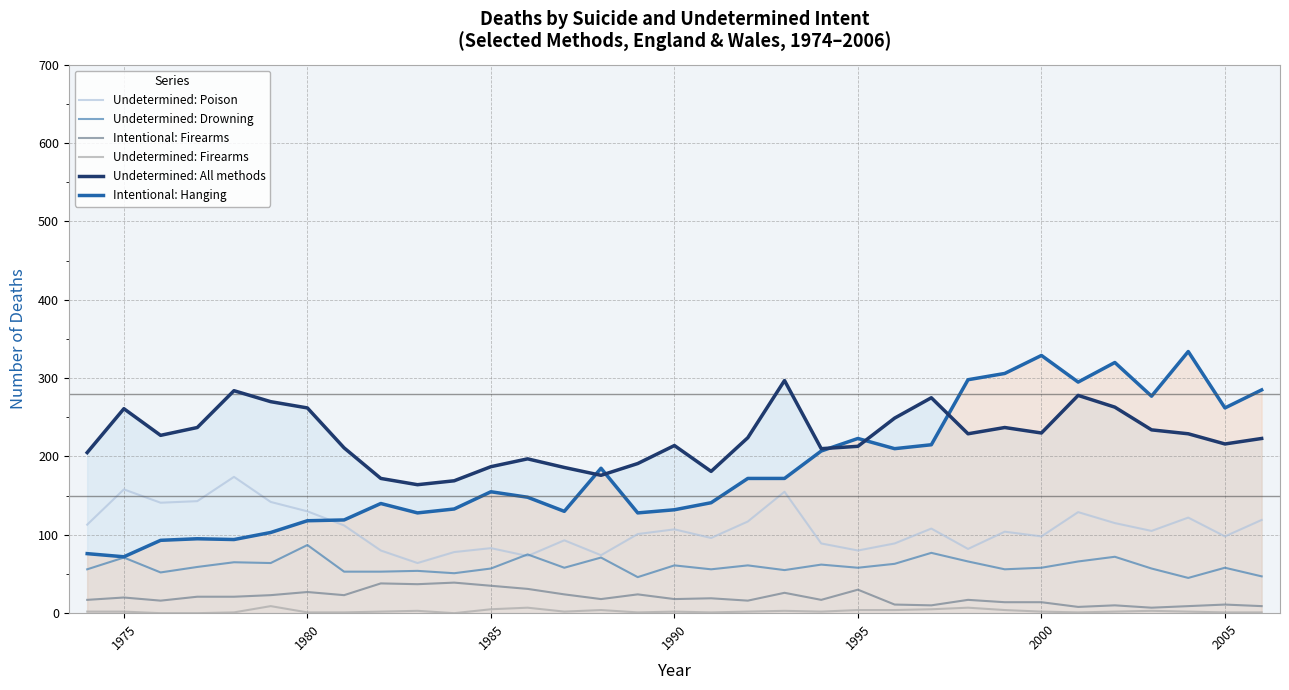

Which series has the largest total across all categories?

Undetermined: All methods